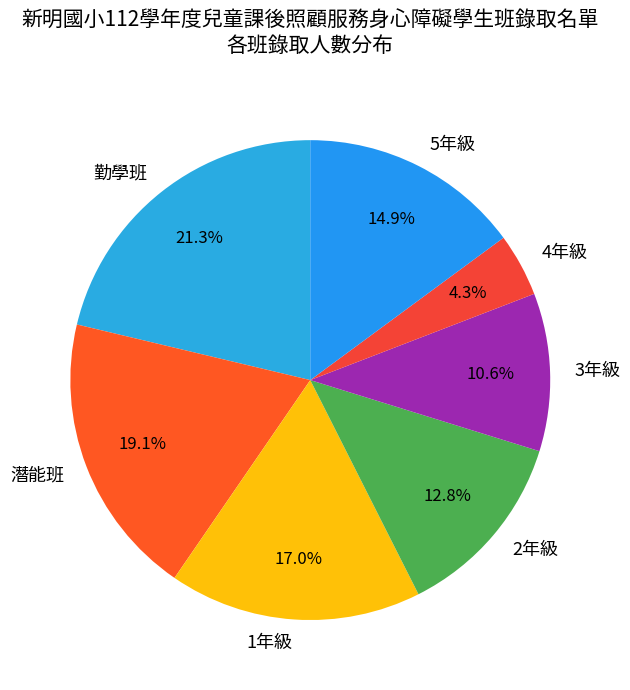

Is it true that 2年級 is 20% of the pie?

False